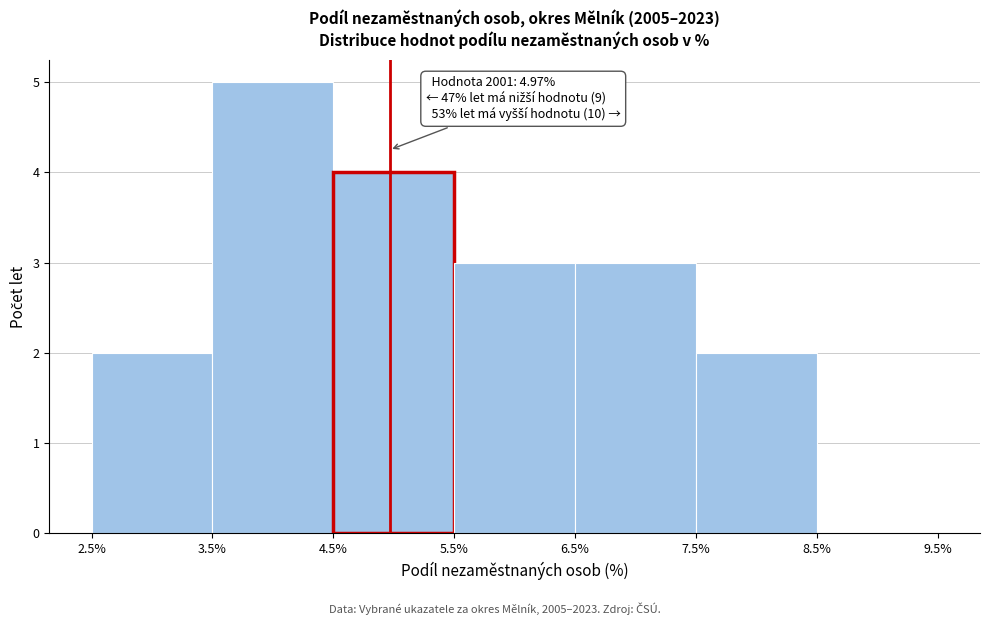

Which range on the x-axis has the tallest bar?

3.5% to 4.5%